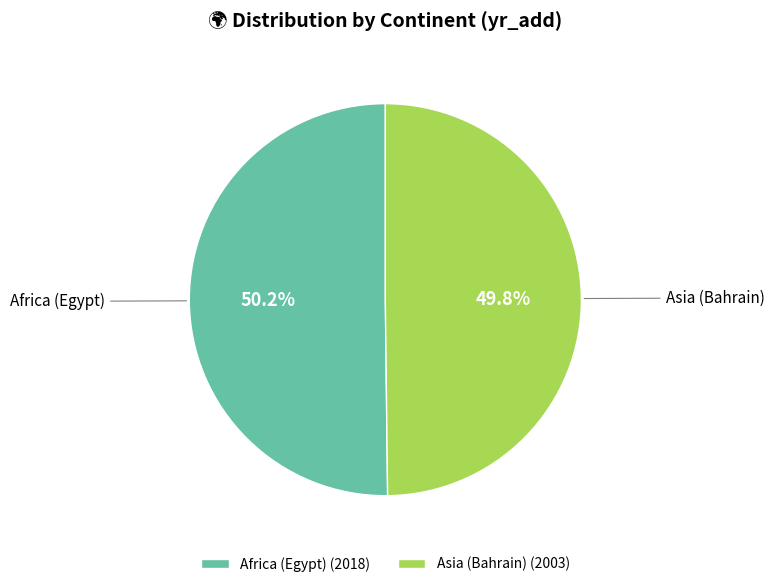

To the nearest percent, what is the combined percentage of Africa (Egypt) and Asia (Bahrain)?

100%